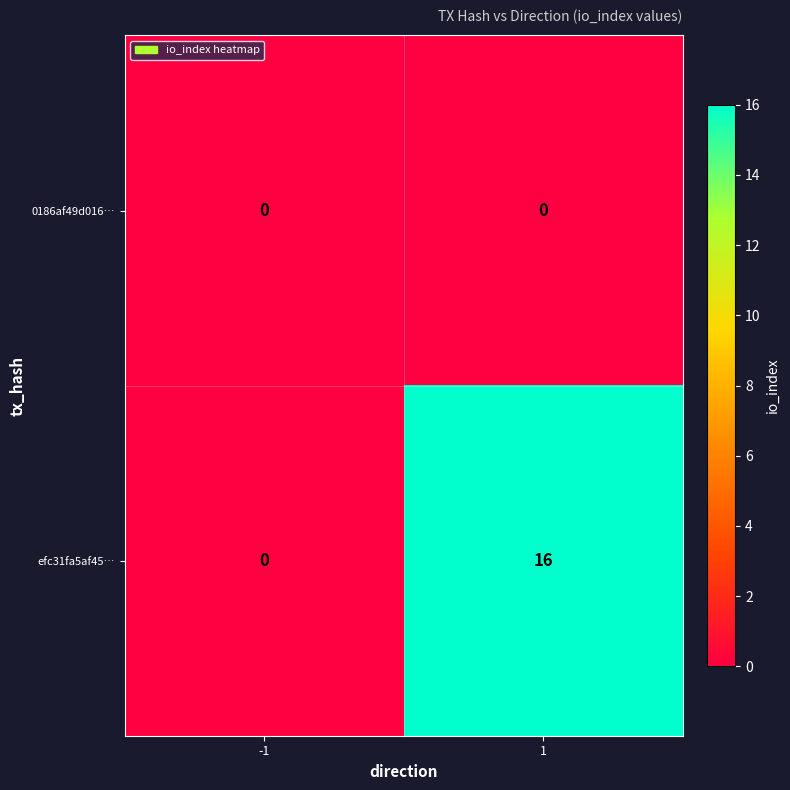

What is the difference between the maximum and minimum values in the efc31fa5af45… series?

16